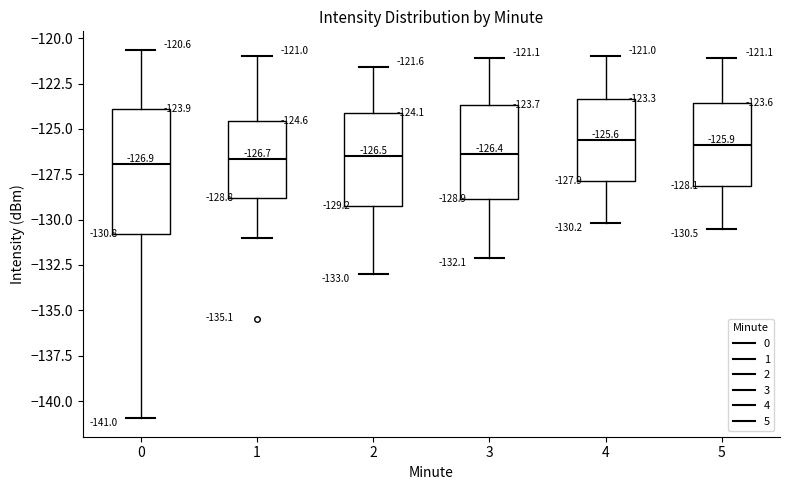

Comparing the boxes themselves (not the whiskers), which one is the tallest?

0